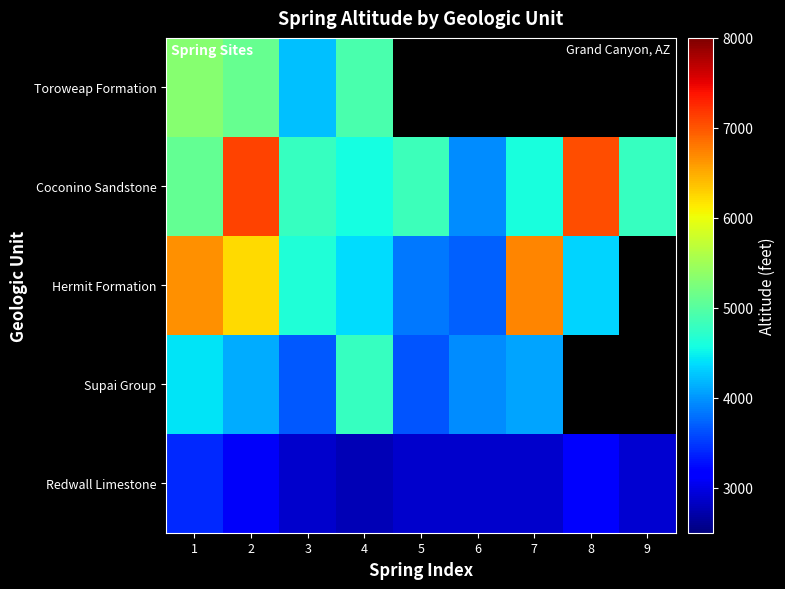

At 8, list the series in order from smallest to largest.

Hermit Formation, Supai Group, Redwall Limestone, Toroweap Formation, Coconino Sandstone